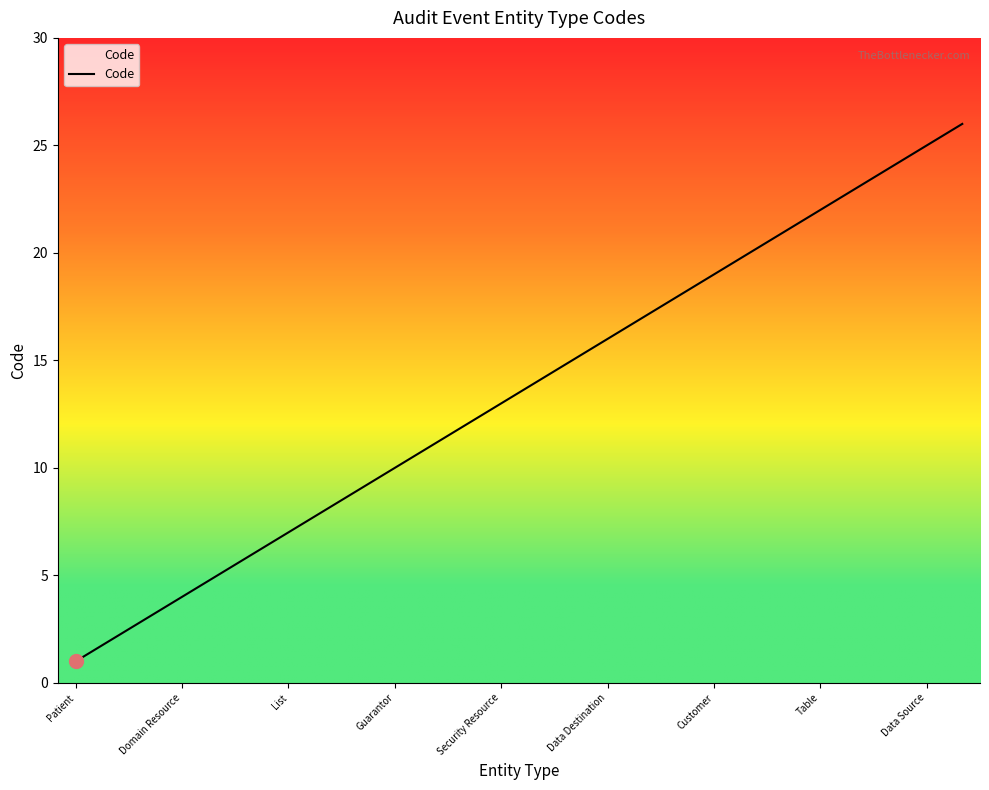

What is the greatest value displayed?

26